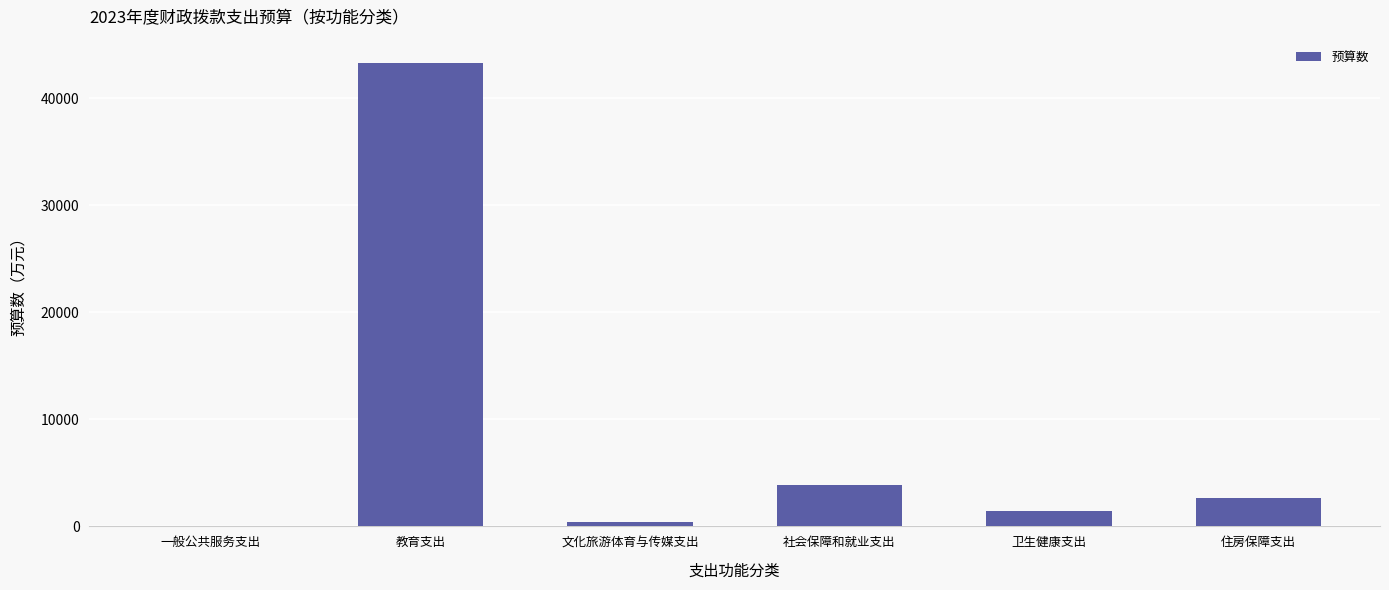

Between 文化旅游体育与传媒支出 and 卫生健康支出, which is larger?

卫生健康支出